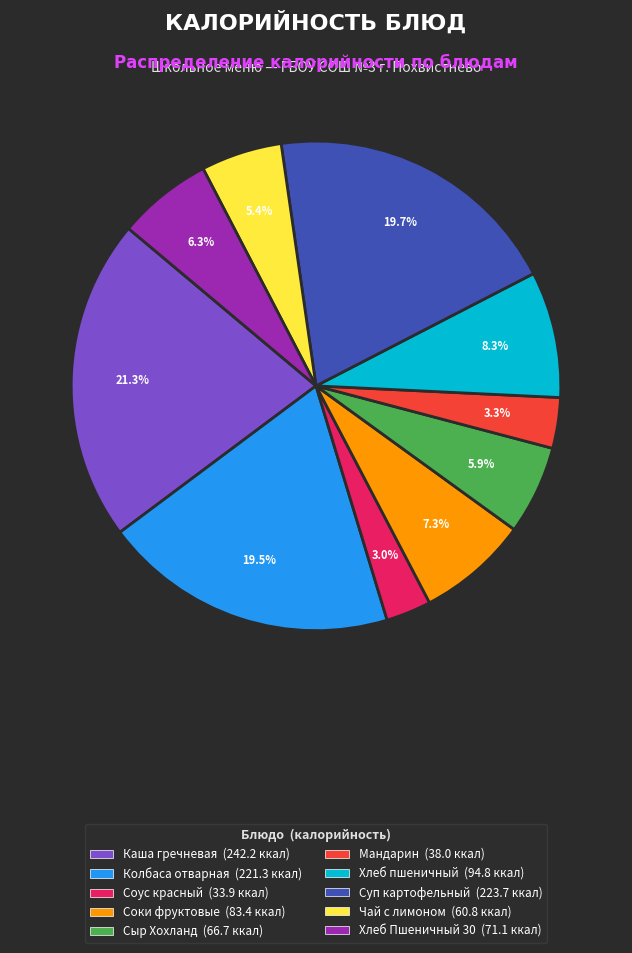

Between Суп картофельный and Соки фруктовые, which is larger?

Суп картофельный